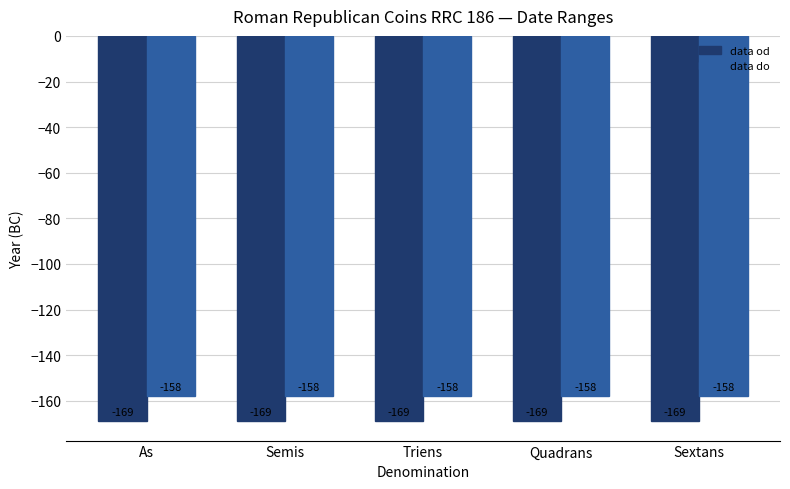

How many data points does each series have?

5